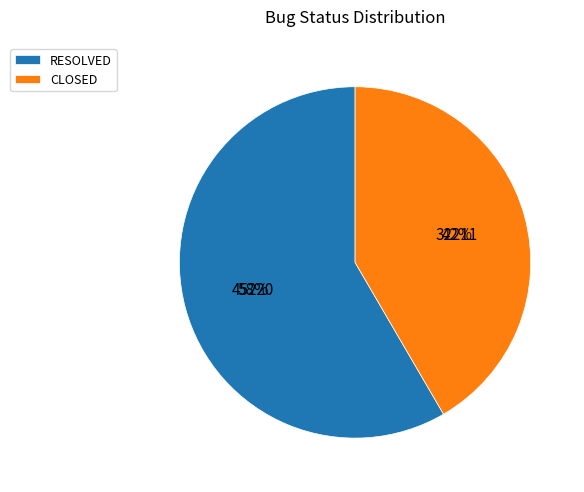

How many segments does this pie chart have?

2